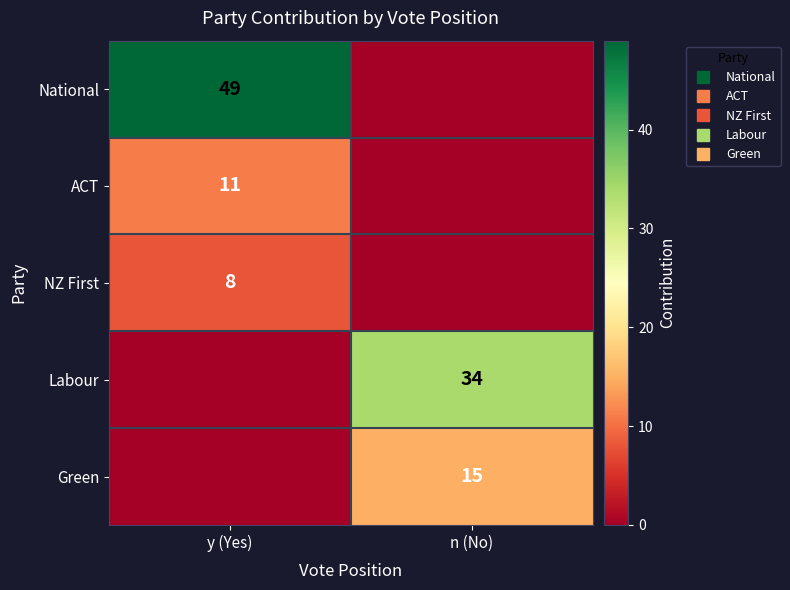

What is the difference between the highest and lowest values at y (Yes)?

49